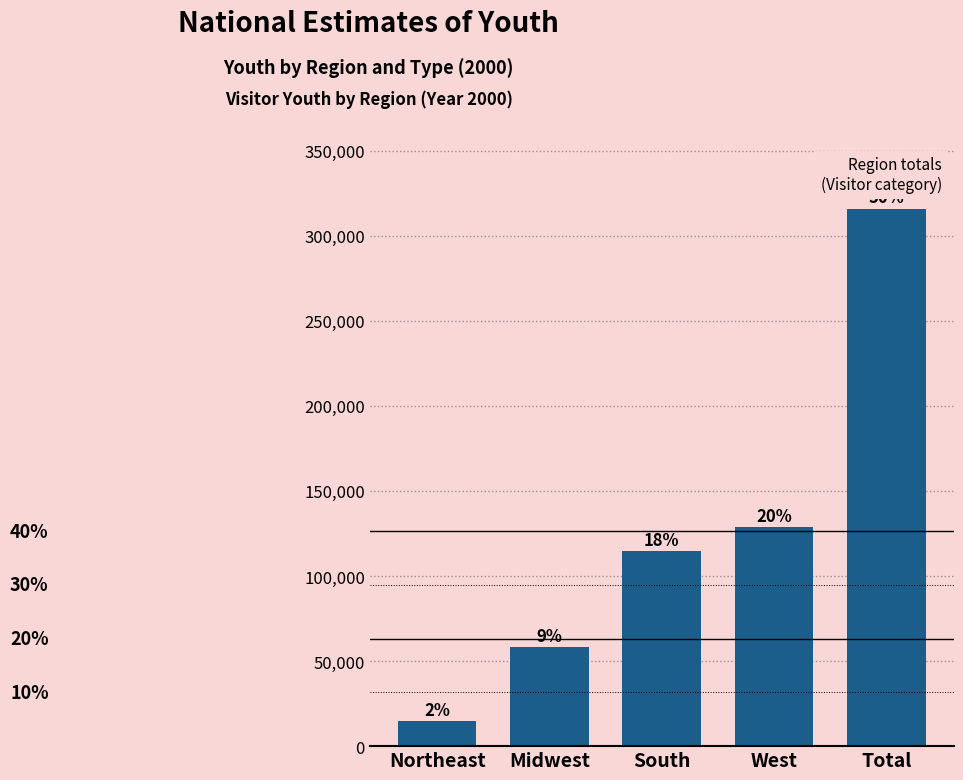

How many bars are there in total?

5